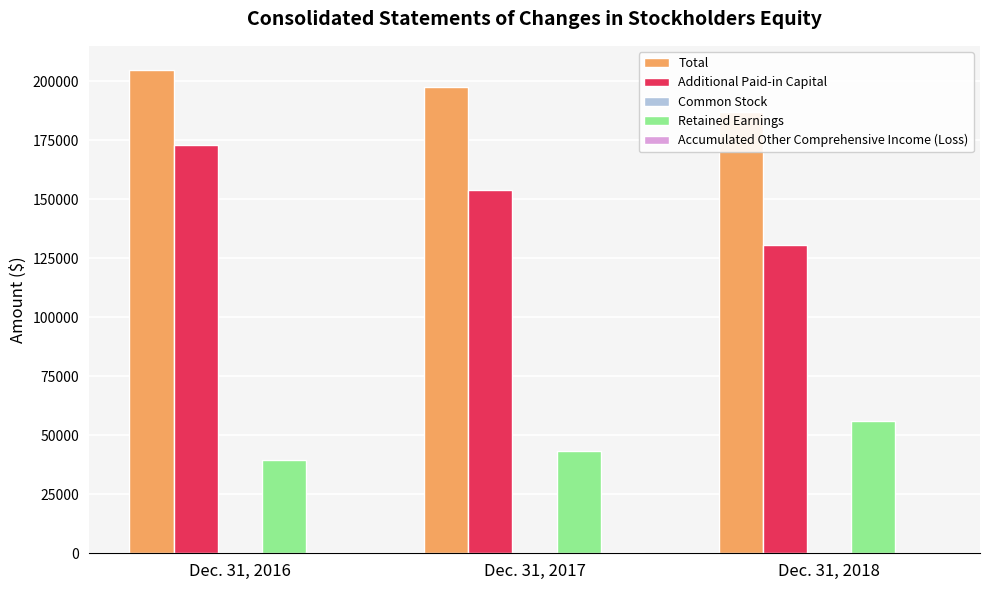

What is the value of the Accumulated Other Comprehensive Income (Loss) bar at the 3rd from the left?

271